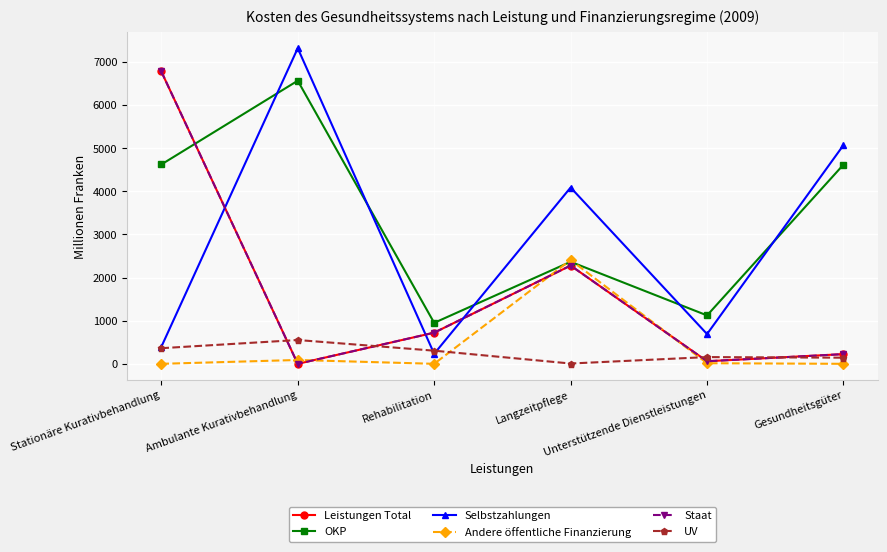

Which series has the largest range (max minus min)?

Selbstzahlungen